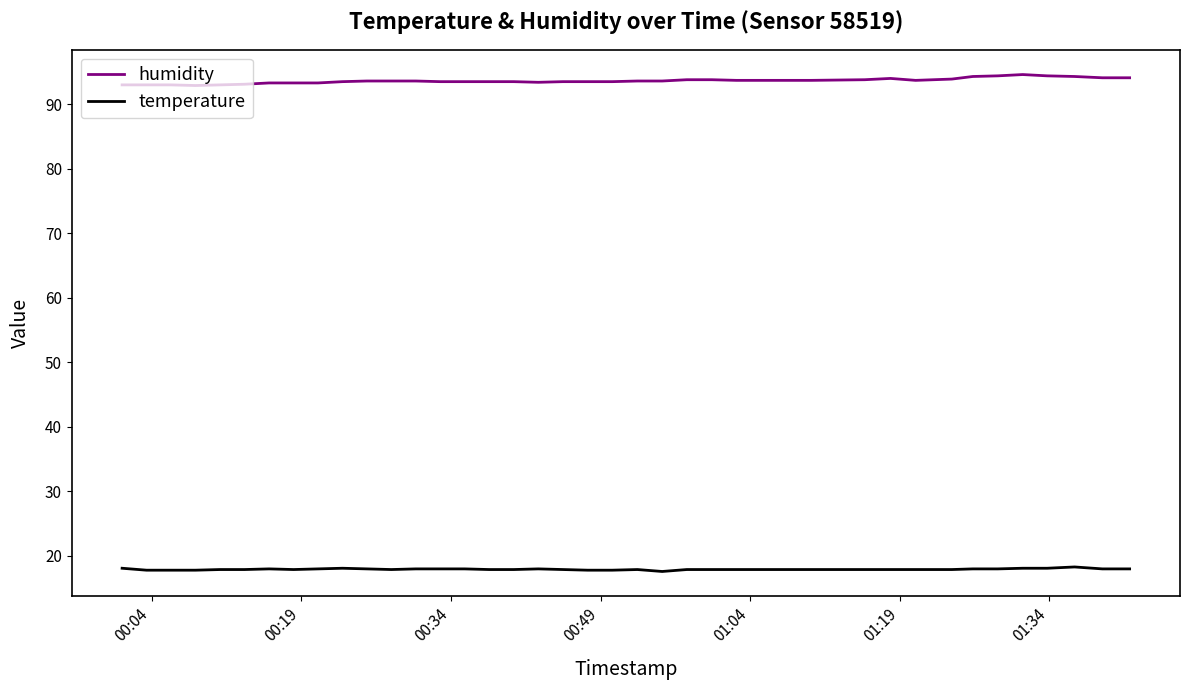

What is the maximum value for humidity?

94.6